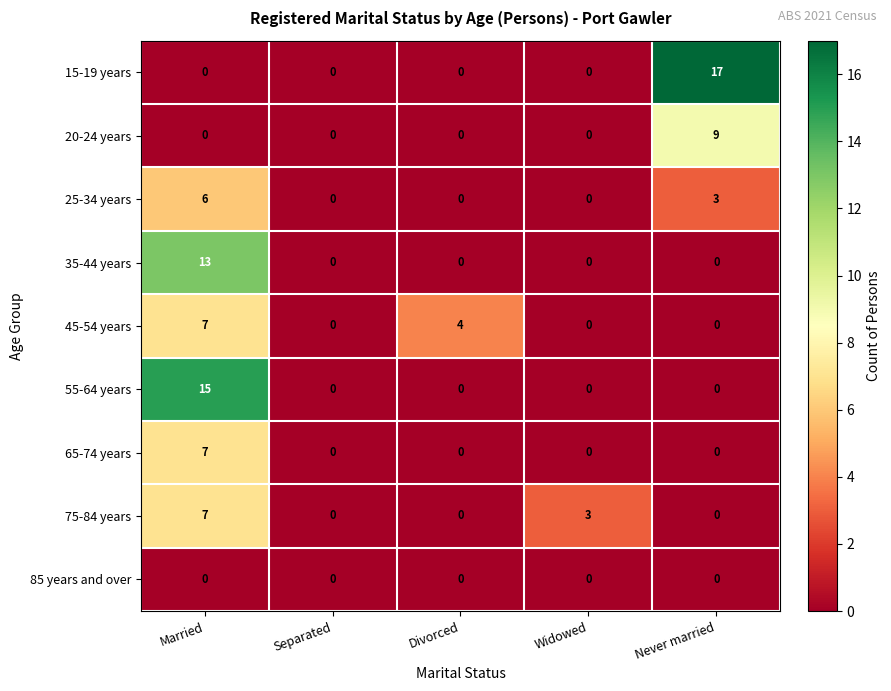

Which series has the widest spread of values?

15-19 years